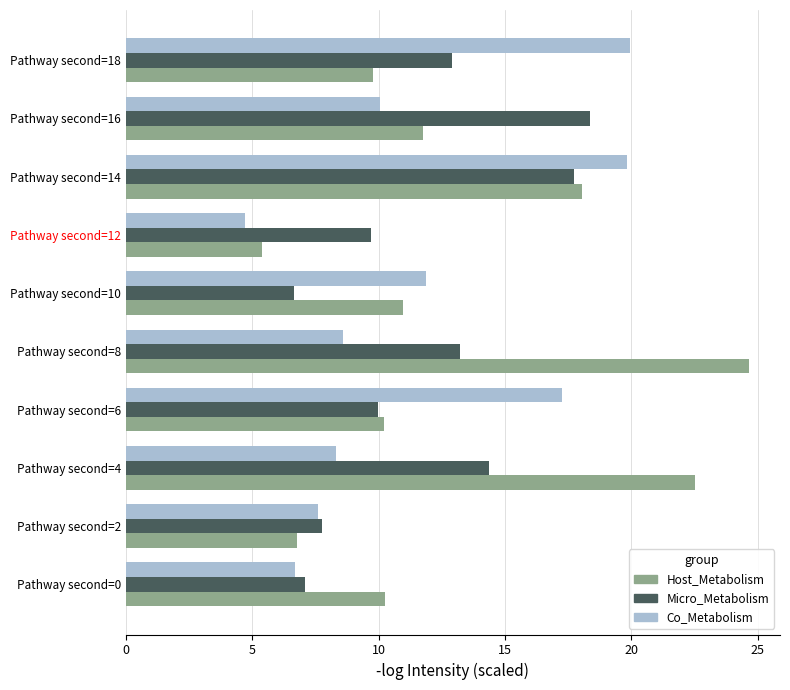

At which category does the chart reach its peak across all series?

Pathway second=8